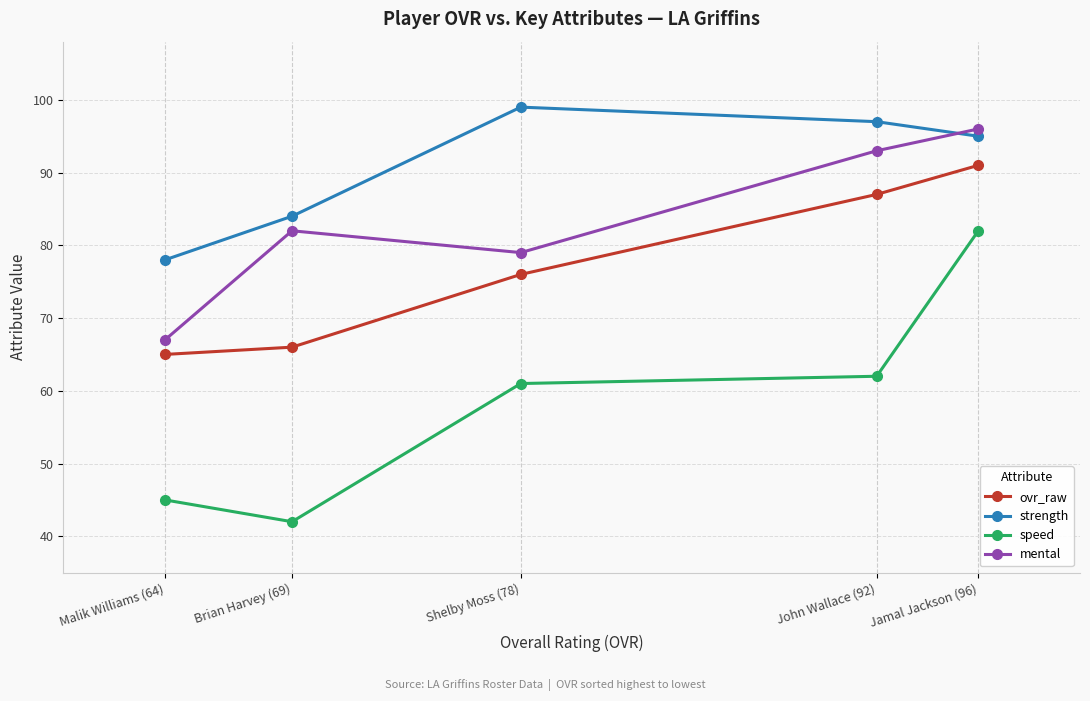

Read the speed value at Jamal Jackson (96).

82